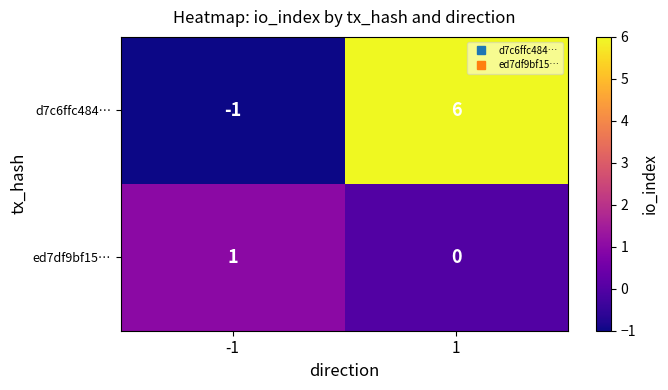

Reading left to right, extract all data points from this chart.

d7c6ffc484…: -1=-1	1=6
ed7df9bf15…: -1=1	1=0